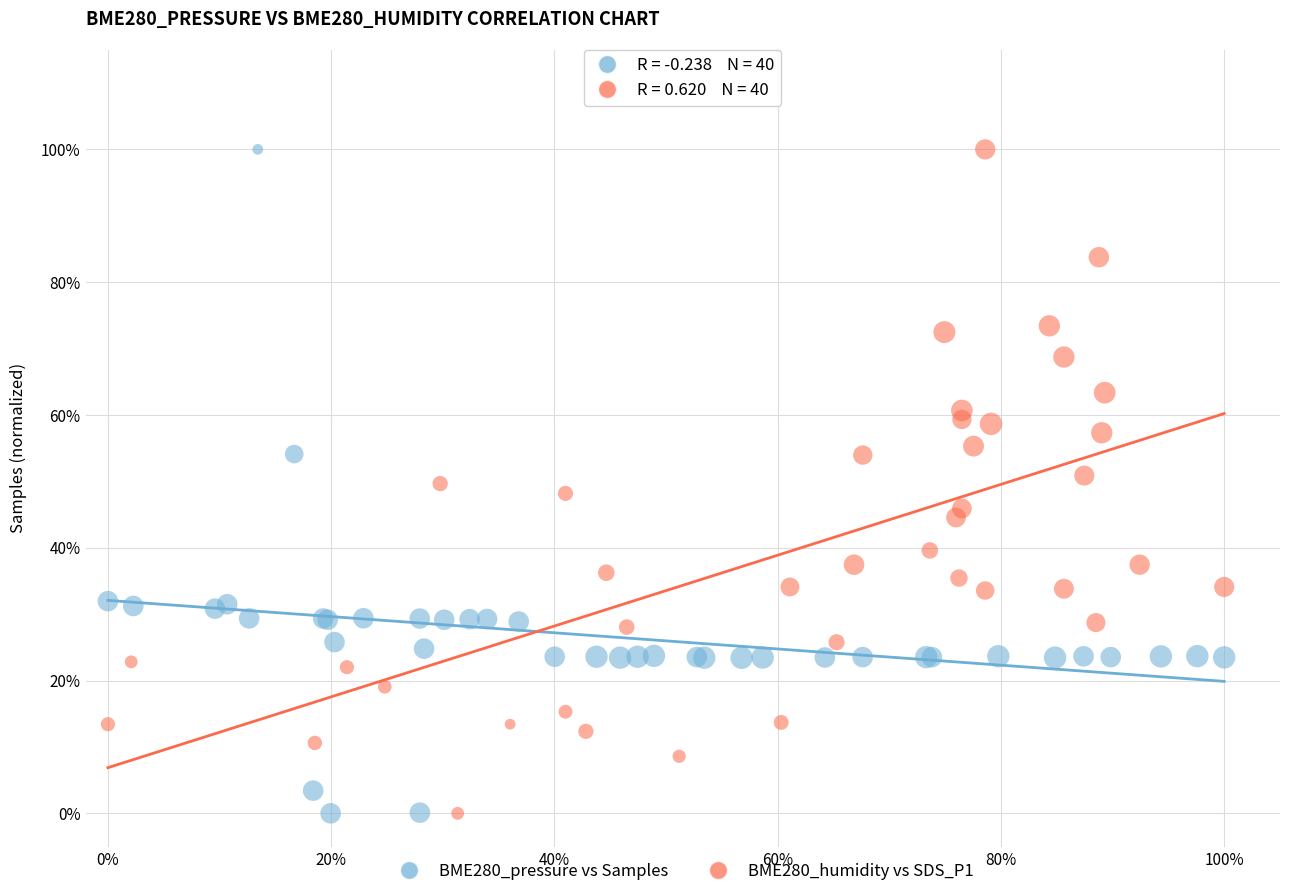

What are all the series names shown in the legend?

BME280_pressure vs Samples, BME280_humidity vs SDS_P1